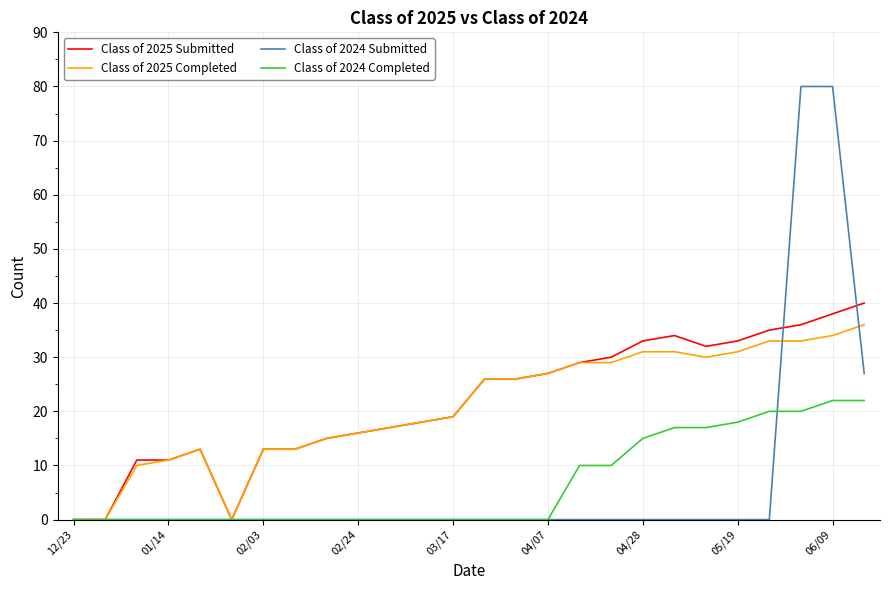

List the series in order of their peak value, highest first.

Class of 2024 Submitted, Class of 2025 Submitted, Class of 2025 Completed, Class of 2024 Completed